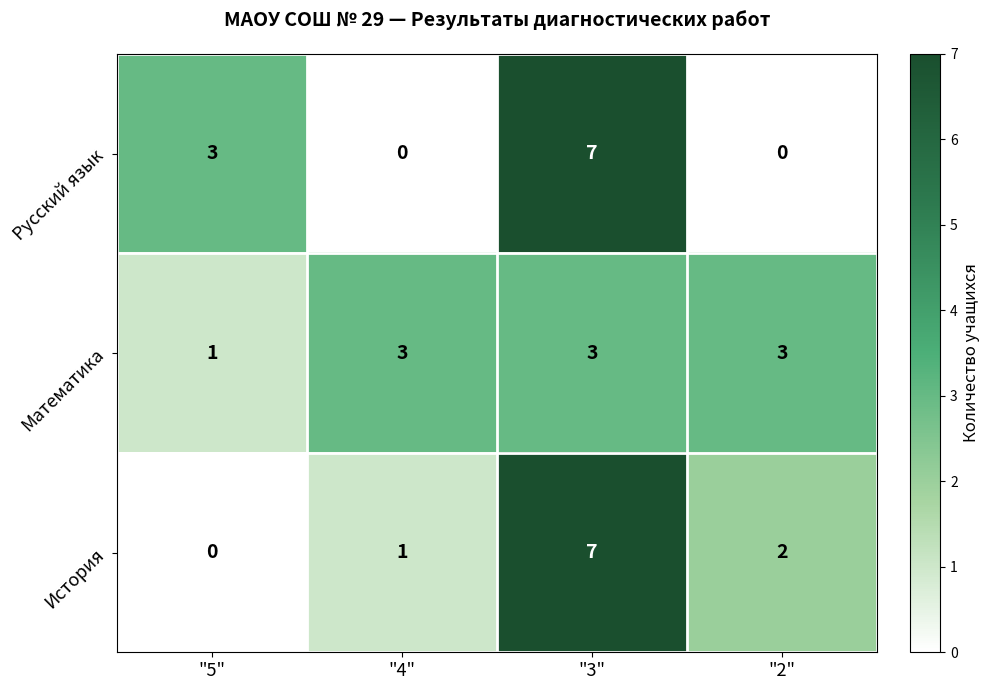

At which label is Русский язык closest to 3?

"5"